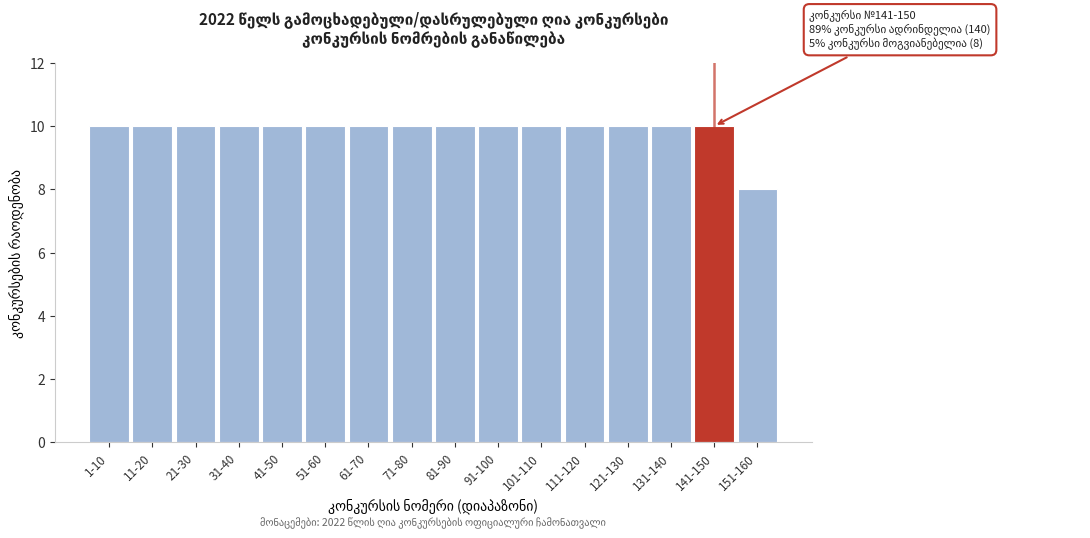

Reading left to right, what are all the values shown in this chart?

1-10=10	11-20=10	21-30=10	31-40=10	41-50=10	51-60=10	61-70=10	71-80=10	81-90=10	91-100=10	101-110=10	111-120=10	121-130=10	131-140=10	141-150=10	151-160=8